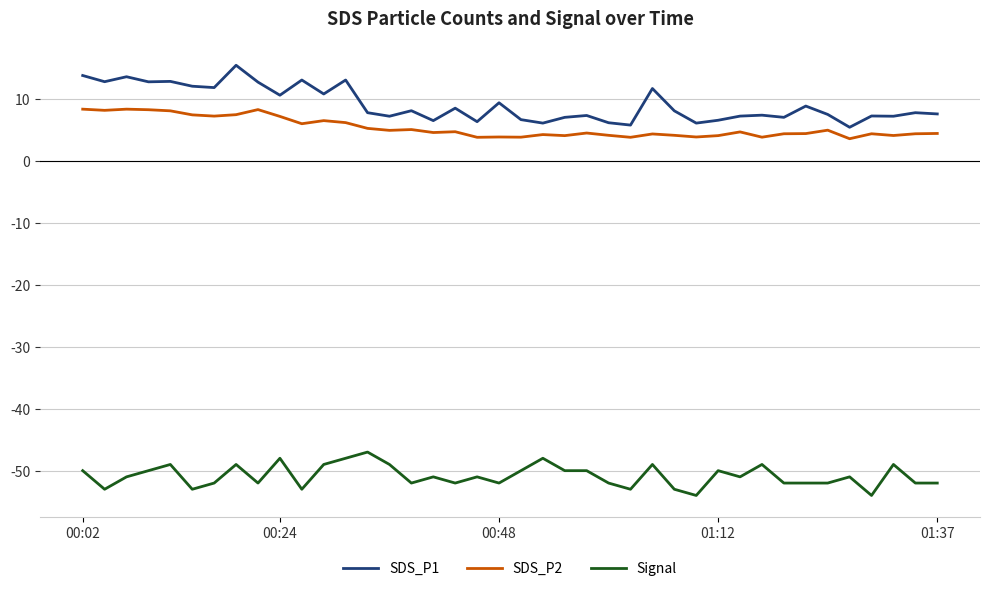

True or false: SDS_P2 and Signal intersect in this chart.

False